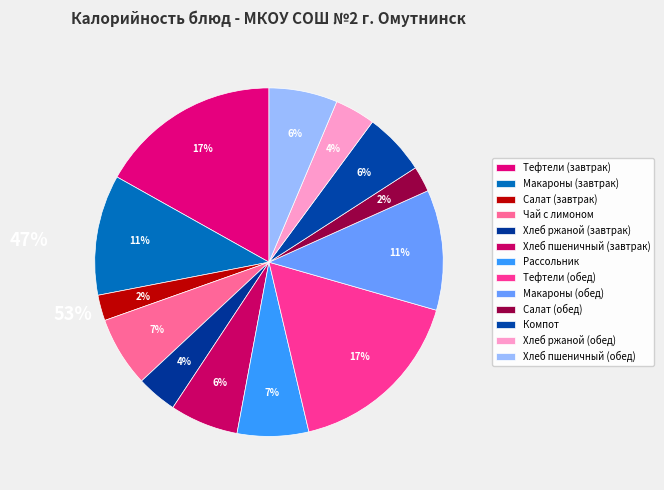

To the nearest percent, what is the average slice percentage?

8%